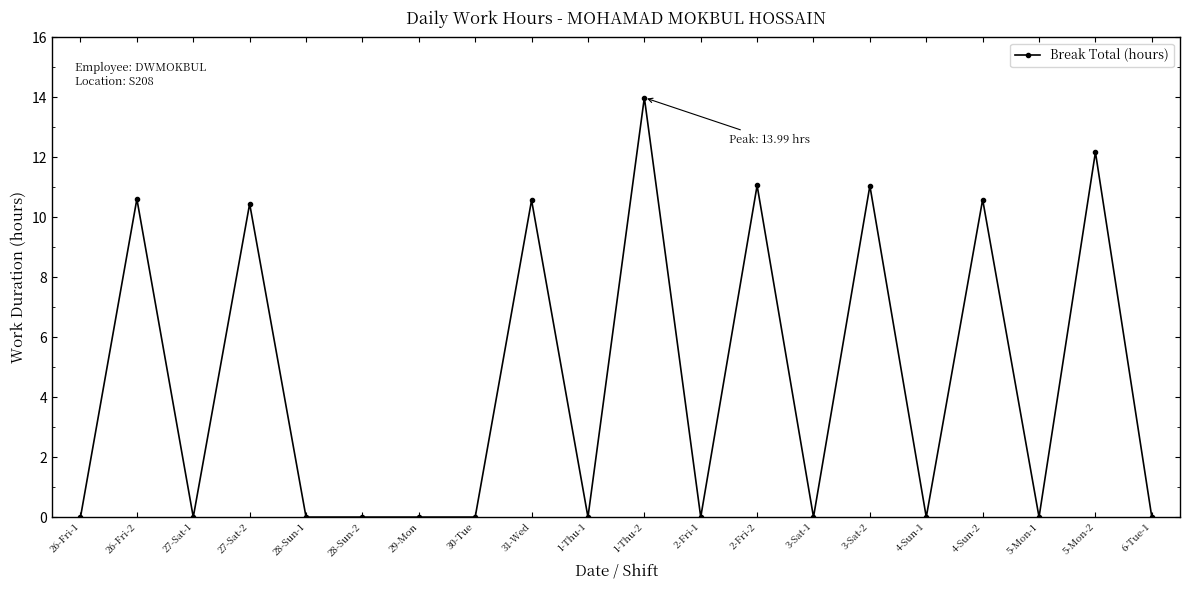

What is the difference between the values at 31-Wed and 4-Sun-1?

10.6